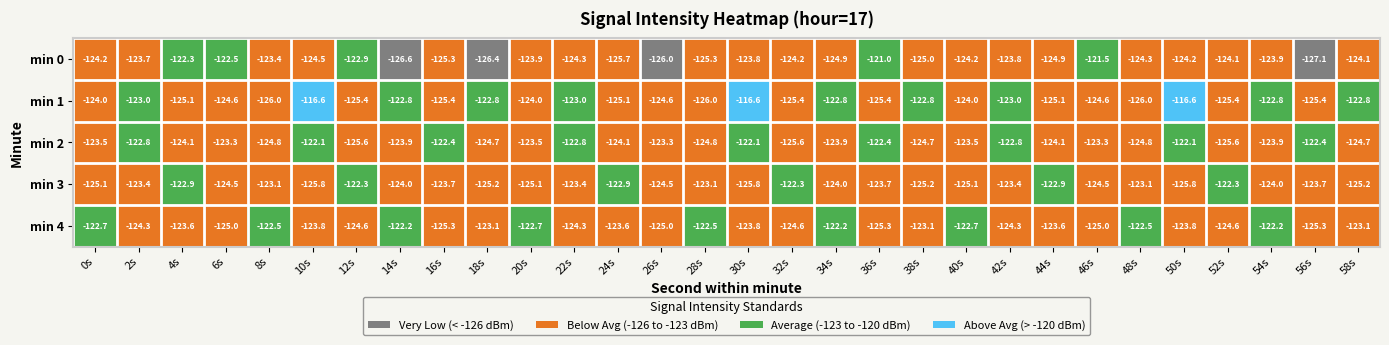

What is the lowest value of the min 1 series?

-126.0